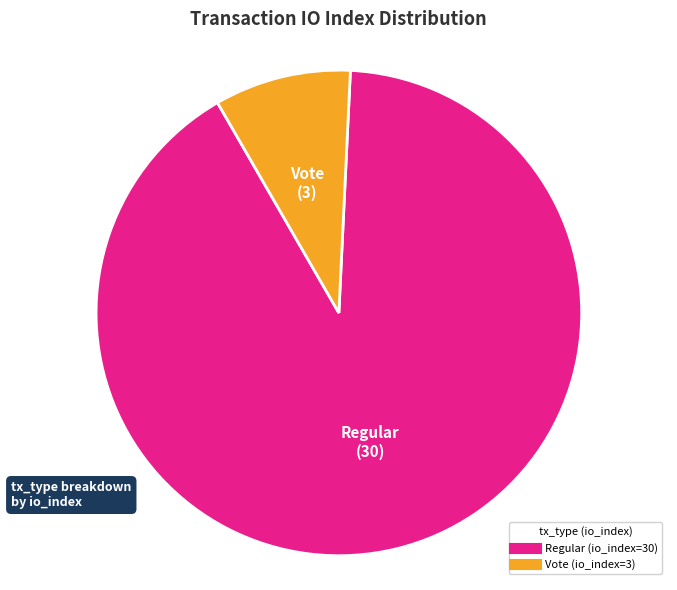

What is the majority slice?

Regular (io_index=30)